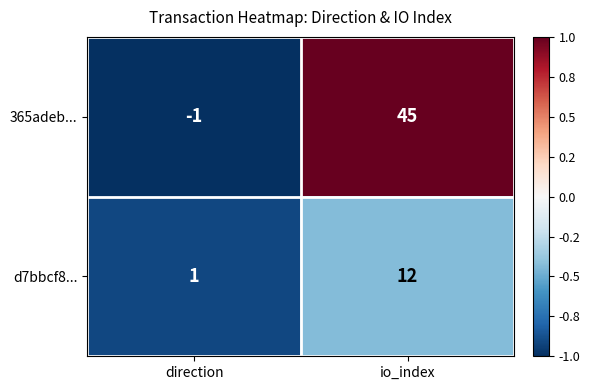

What is the greatest value displayed?

45